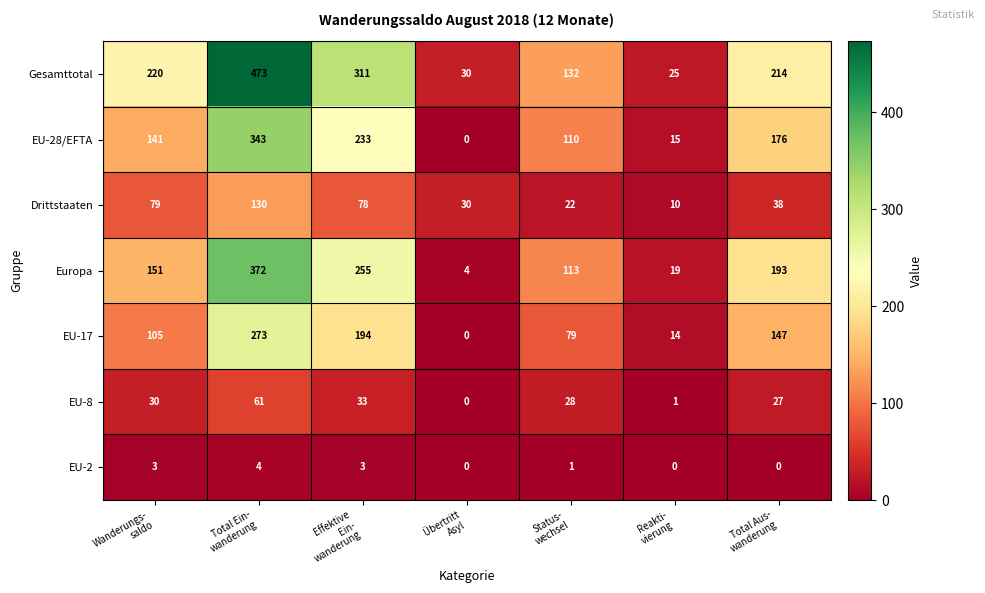

What is the total value across all series at Total Ein-
wanderung?

1656